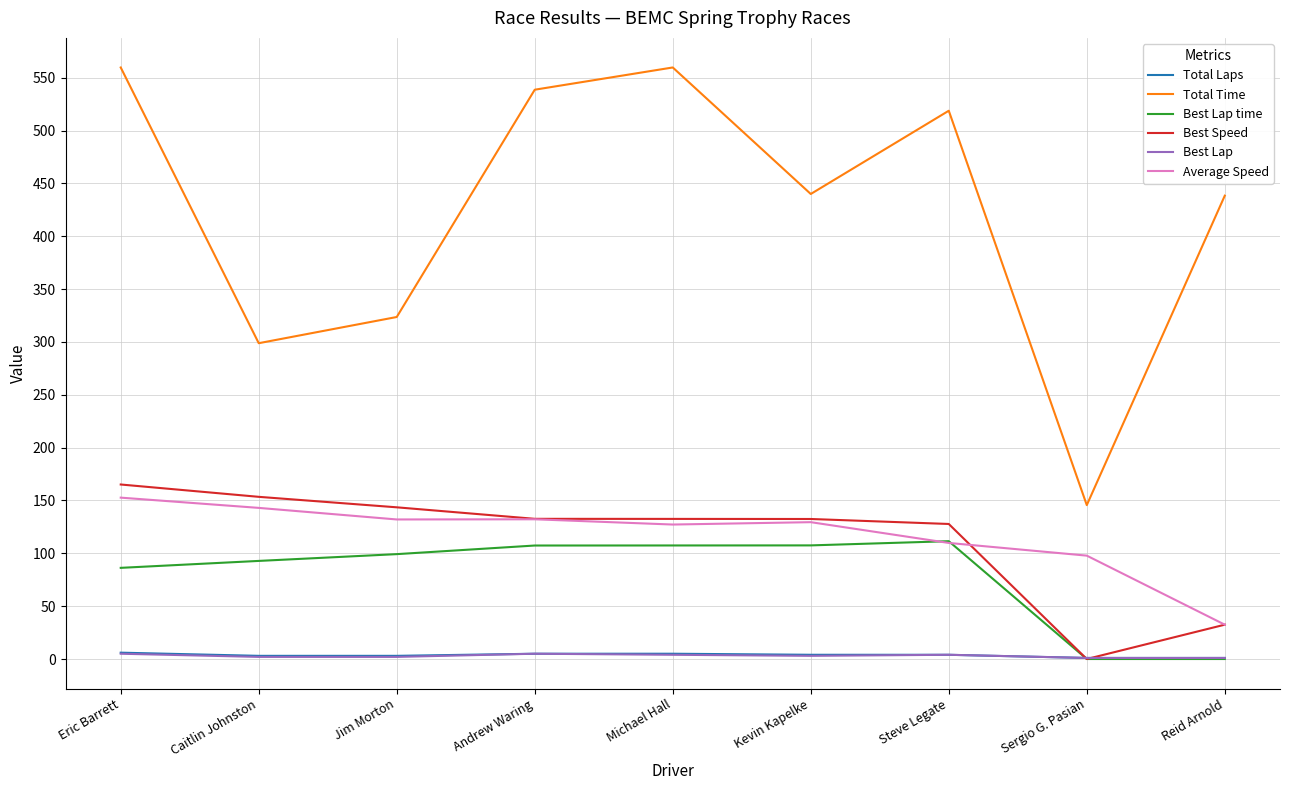

At which label does Average Speed reach its minimum?

Reid Arnold